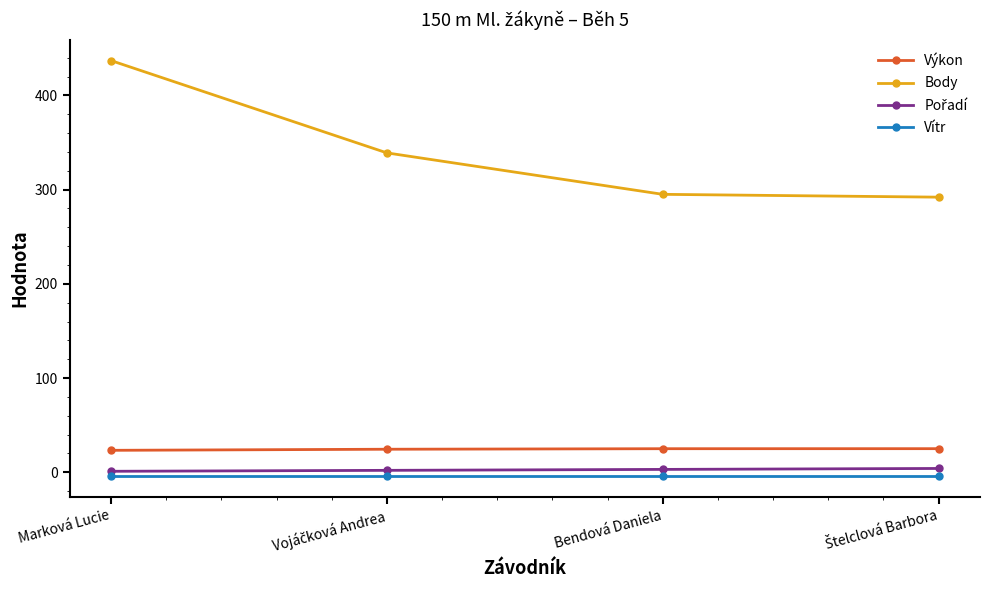

Which series has the widest spread of values?

Body